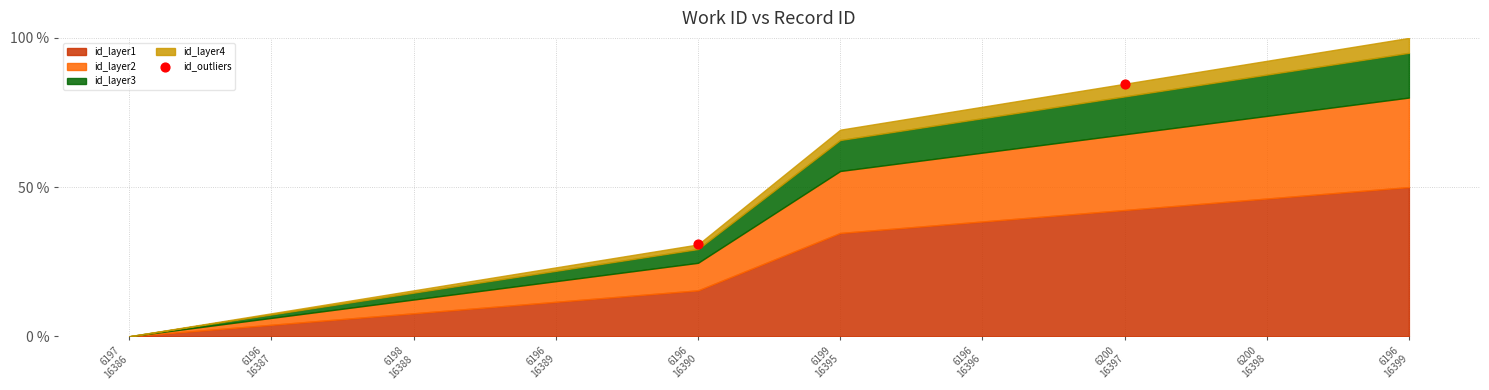

What is the range of Y values (max minus min)?

53.8